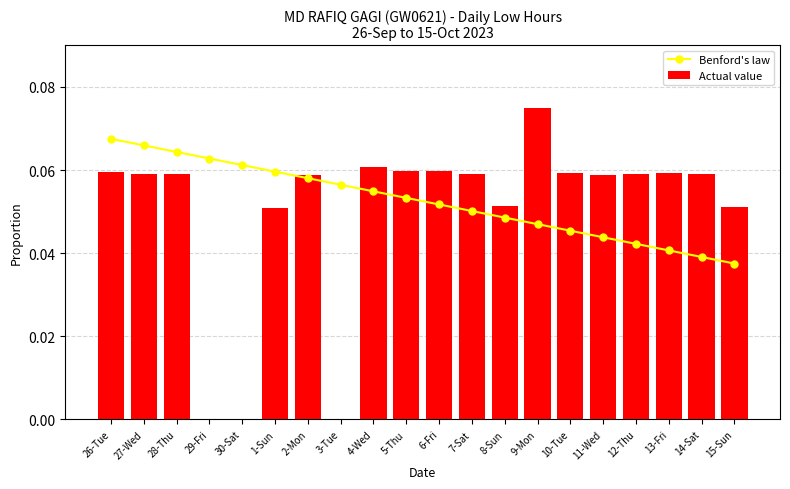

Which series has the largest range (max minus min)?

Actual value